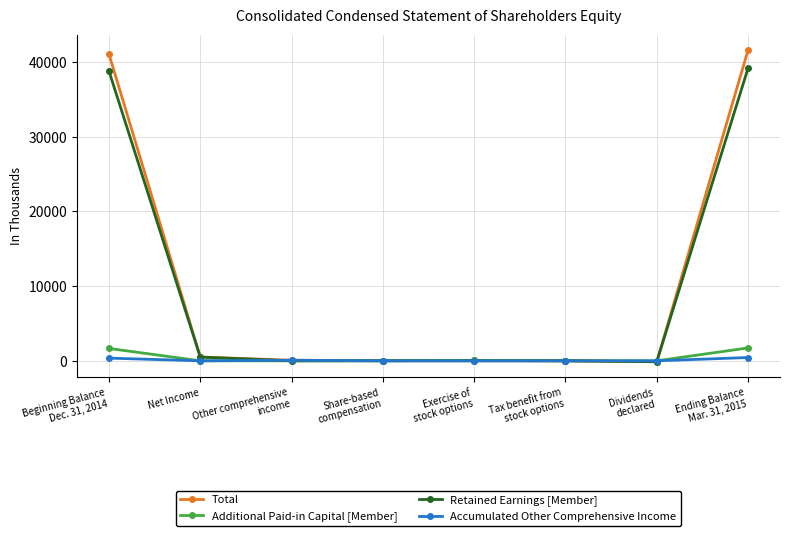

What is the label of the 7th point from the right?

Net Income